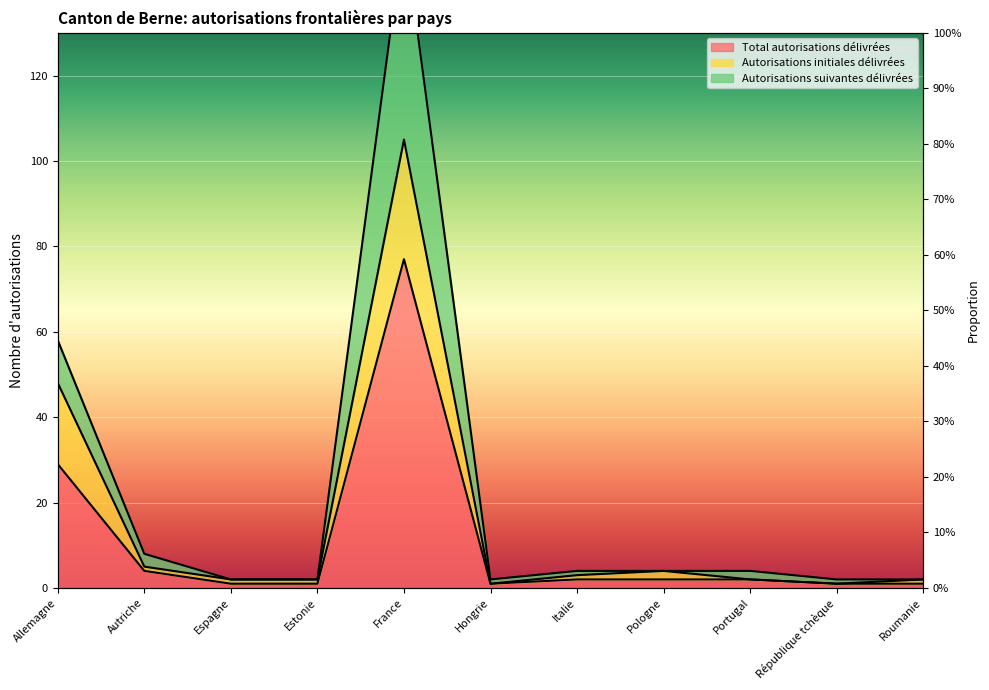

Rank the series at Roumanie from lowest to highest value.

Total autorisations délivrées, Autorisations initiales délivrées, Autorisations suivantes délivrées